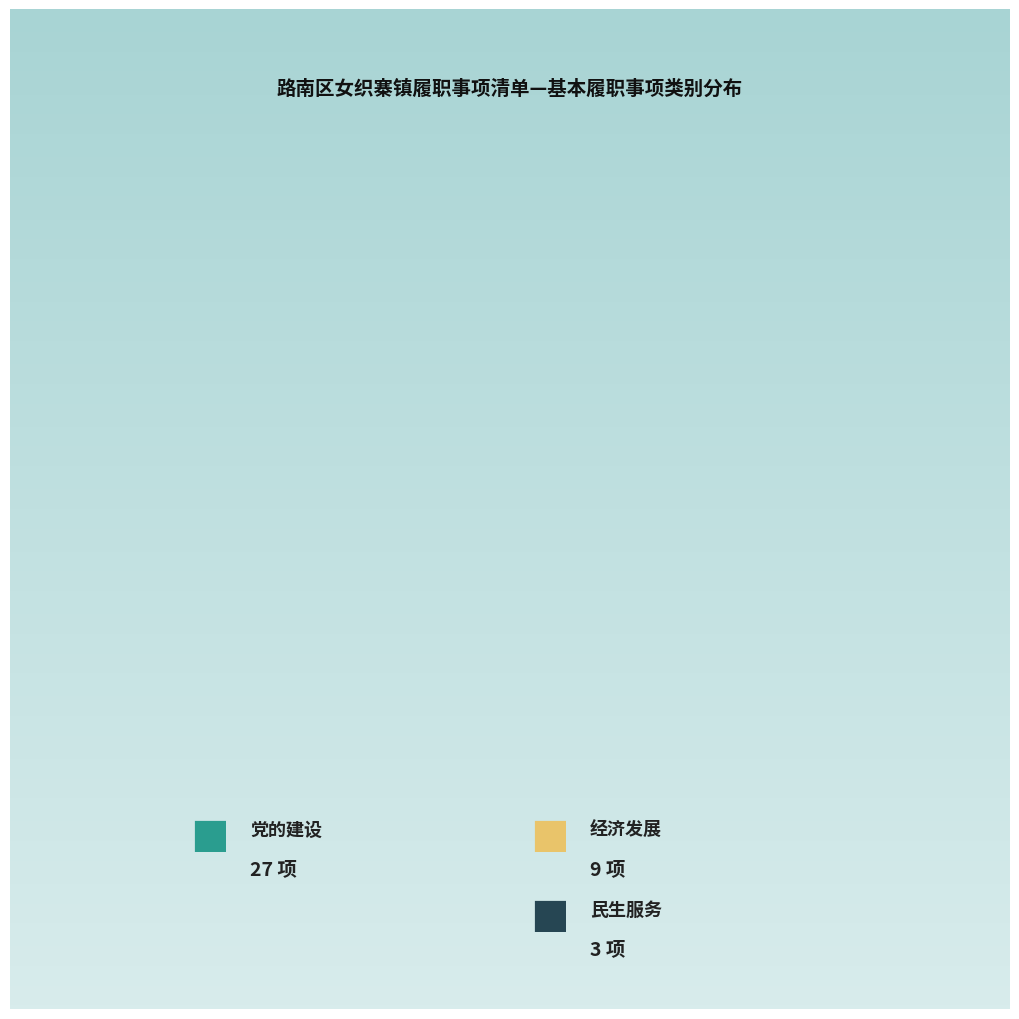

Rank the categories by value from highest to lowest.

党的建设, 经济发展, 民生服务